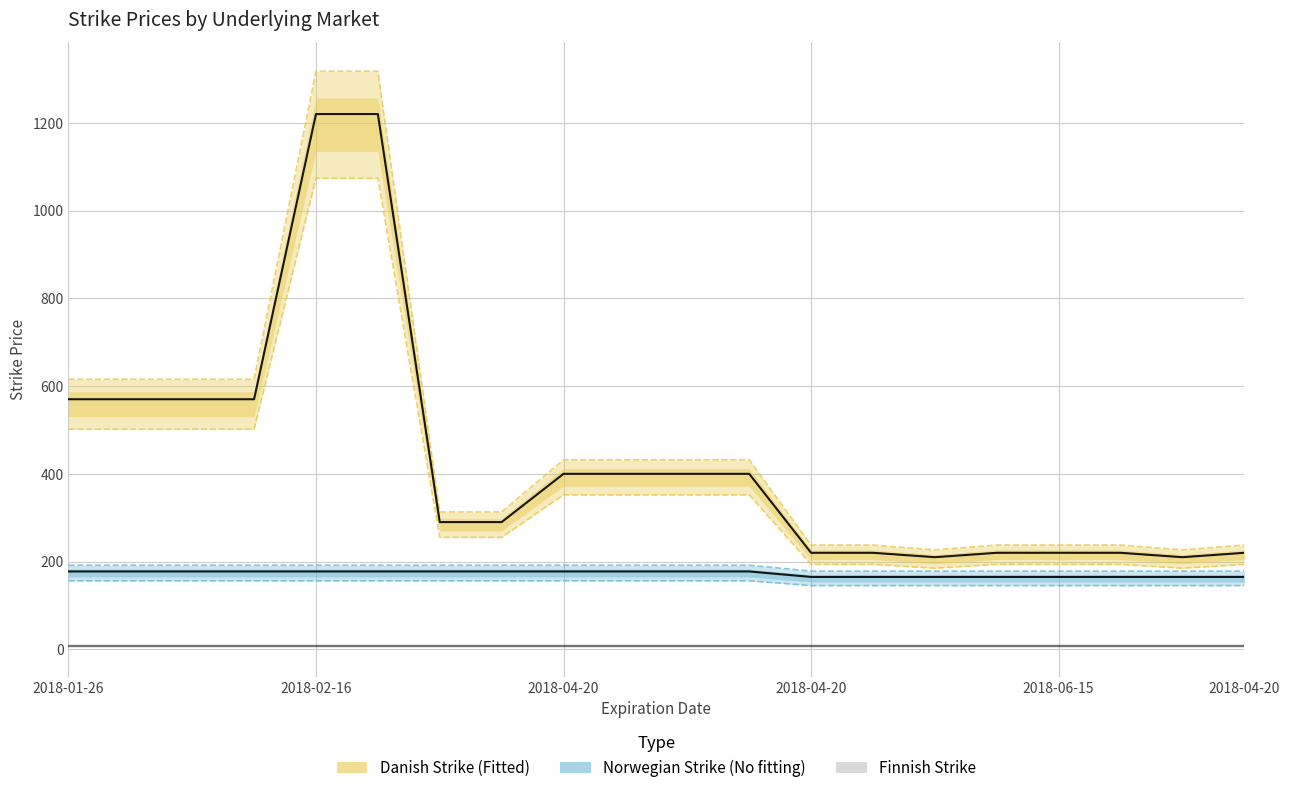

Which category has the lowest value in the Danish_strike series?

2018-04-20